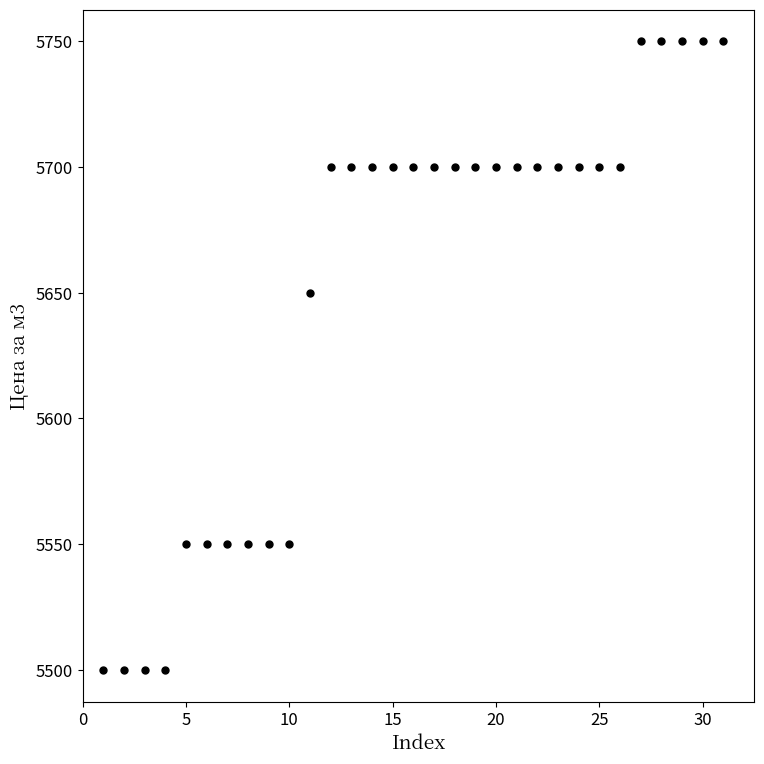

What is the average value?

5652